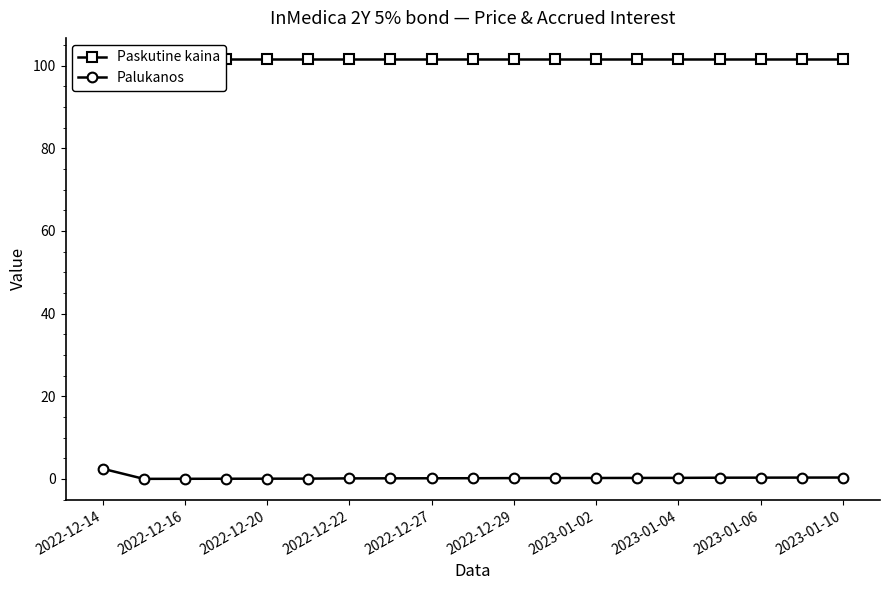

List the series in order of their peak value, highest first.

Paskutine kaina, Palukanos